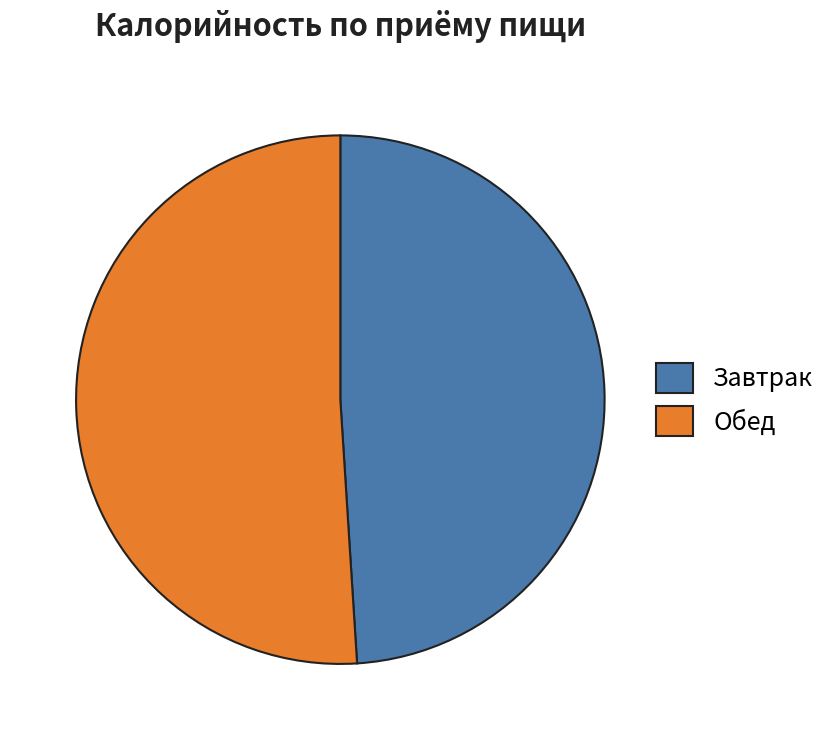

How many segments does this pie chart have?

2